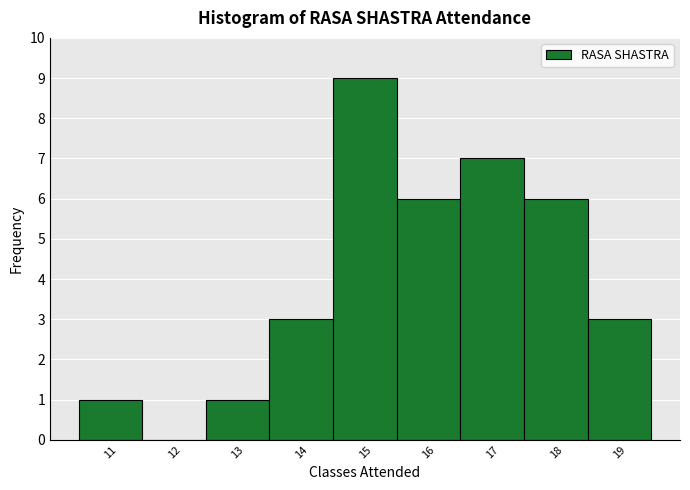

Reading left to right, transcribe this chart: for each bar, give the range it covers on the x-axis and its height. The values are not printed on the chart, so give them approximately, as read against the axis.

10.5 to 11.5: 1
11.5 to 12.5: 0
12.5 to 13.5: 1
13.5 to 14.5: 3
14.5 to 15.5: 9
15.5 to 16.5: 6
16.5 to 17.5: 7
17.5 to 18.5: 6
18.5 to 19.5: 3